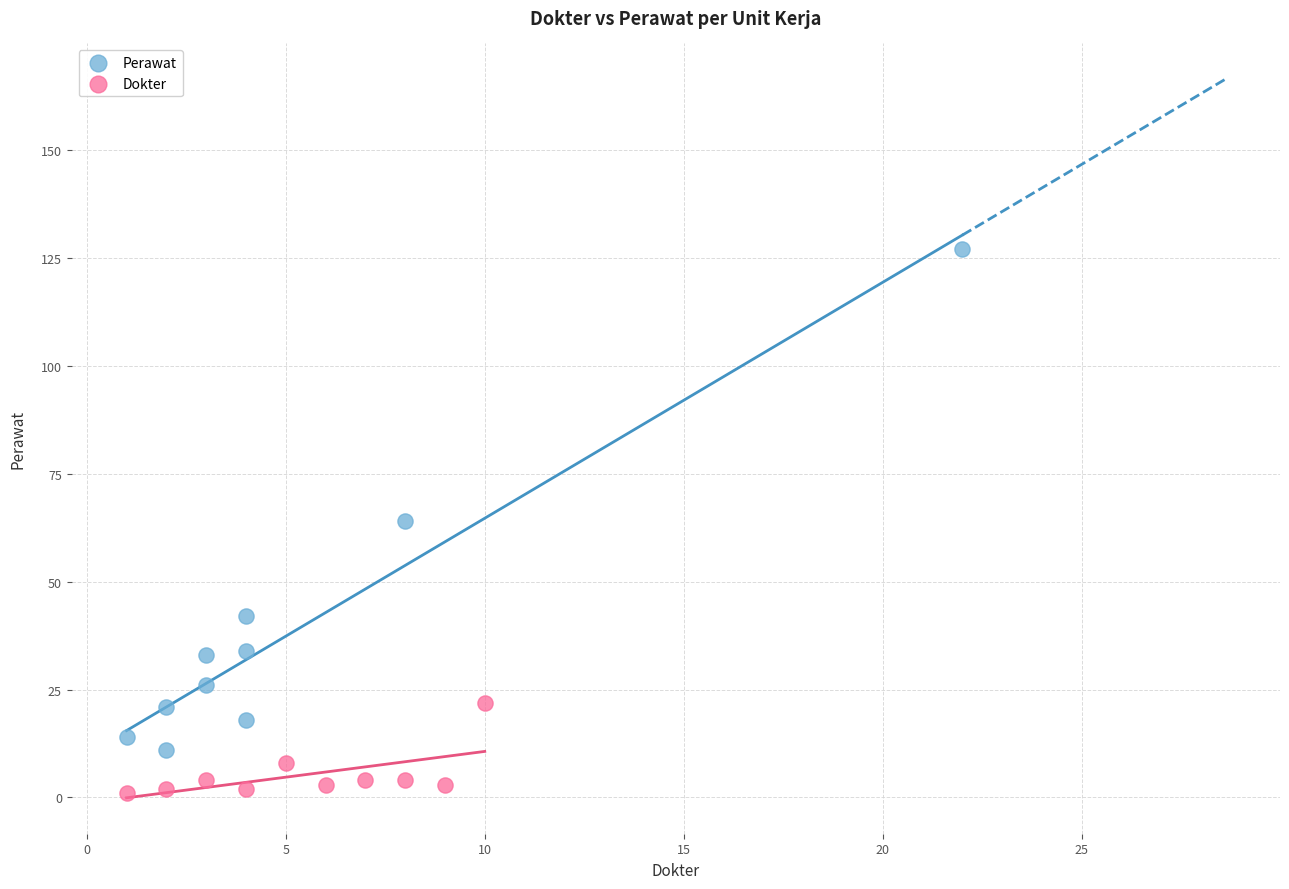

What are all the series names shown in the legend?

Perawat, Dokter